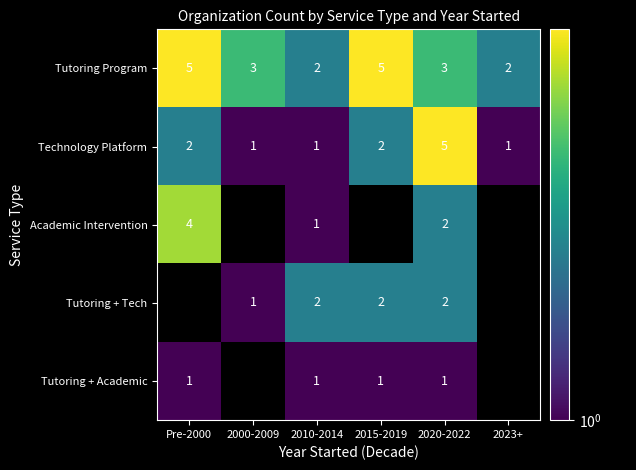

What is the approximate value of Tutoring Program at 2020-2022?

3